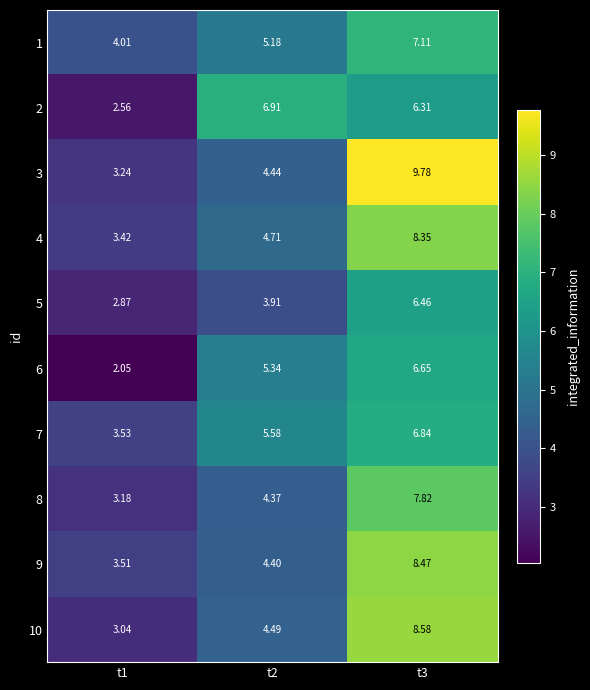

At which category does the chart reach its peak across all series?

t3